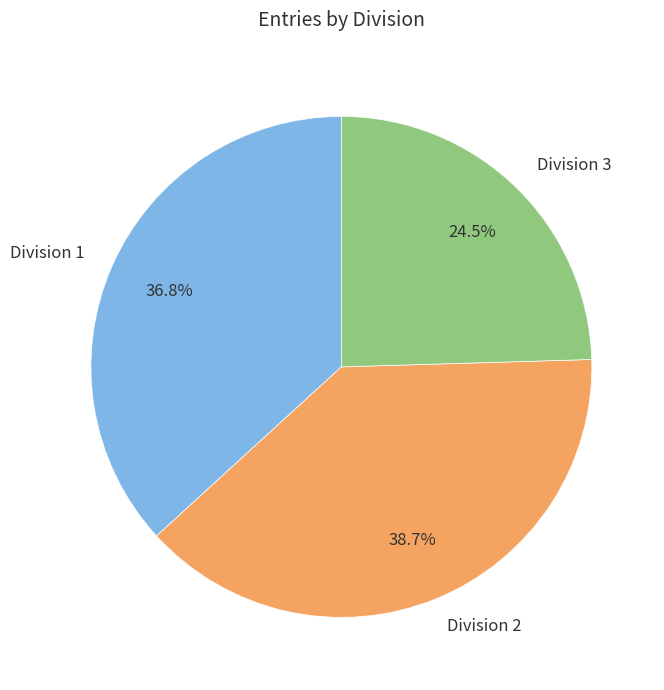

Count the number of slices in the pie.

3